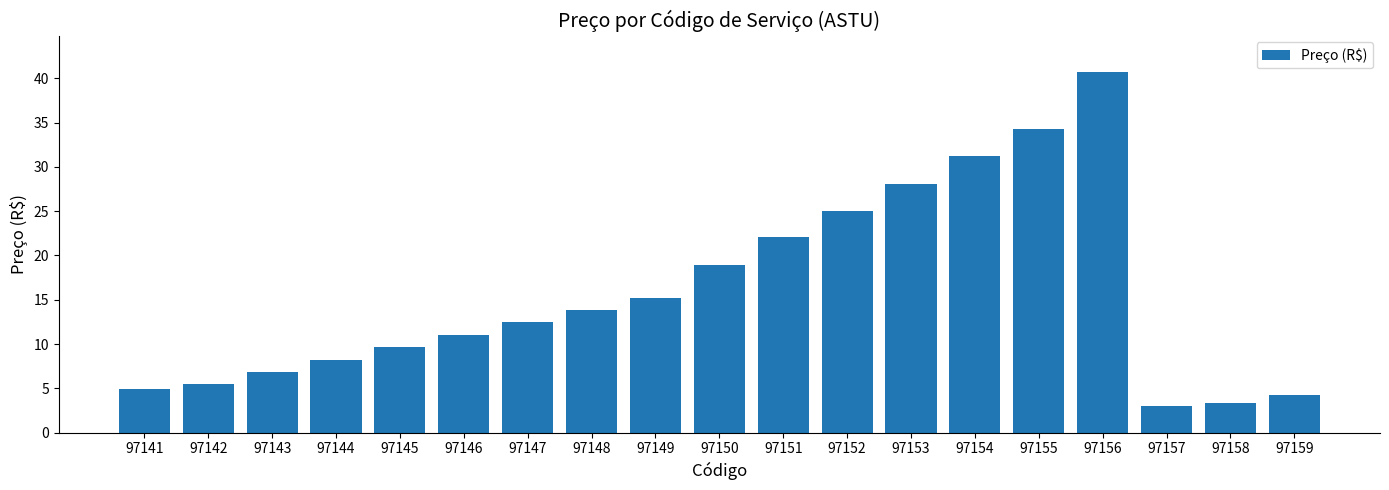

Are the bars horizontal?

No